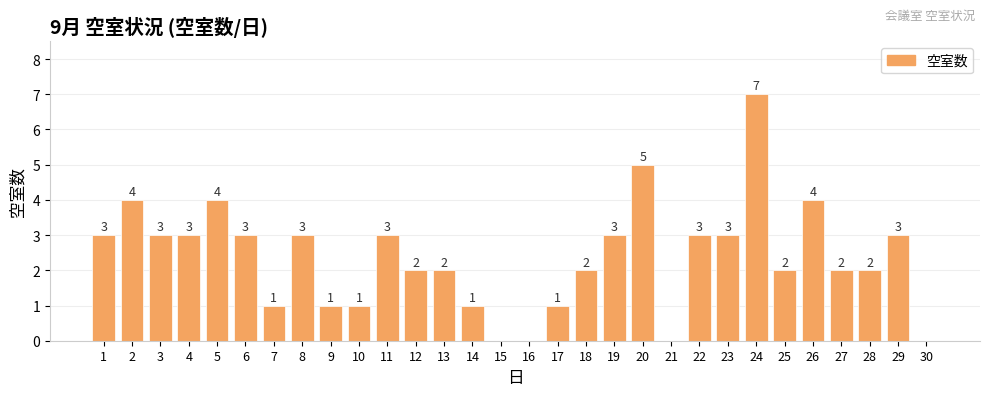

Reading left to right, list all the values displayed in this chart.

1=3	2=4	3=3	4=3	5=4	6=3	7=1	8=3	9=1	10=1	11=3	12=2	13=2	14=1	15=0	16=0	17=1	18=2	19=3	20=5	21=0	22=3	23=3	24=7	25=2	26=4	27=2	28=2	29=3	30=0